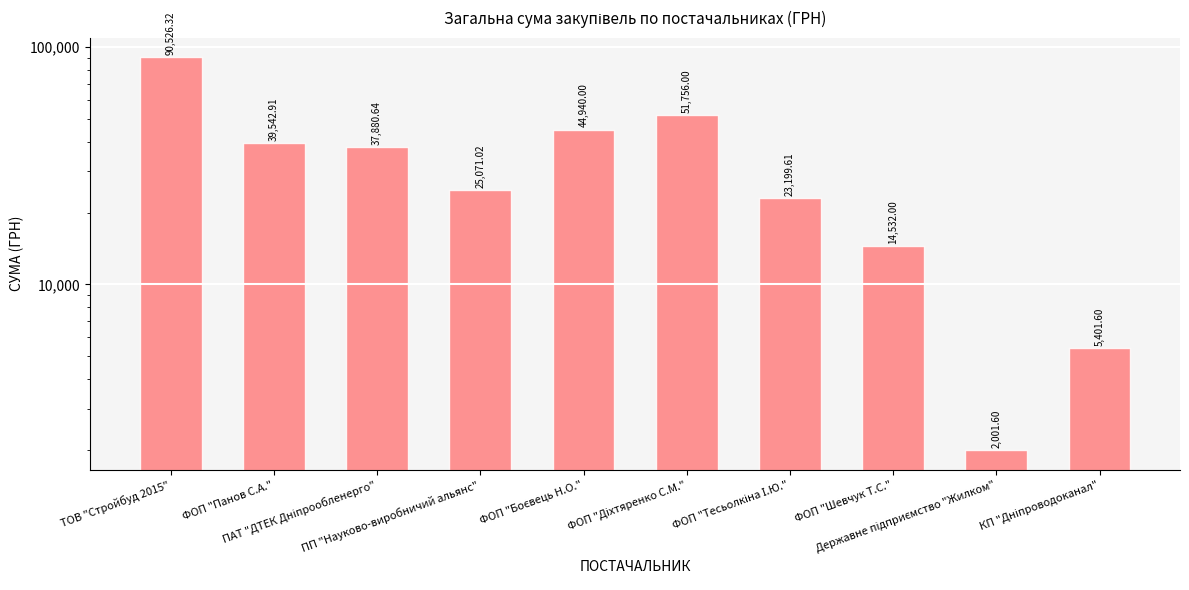

How many categories are shown in the chart?

10